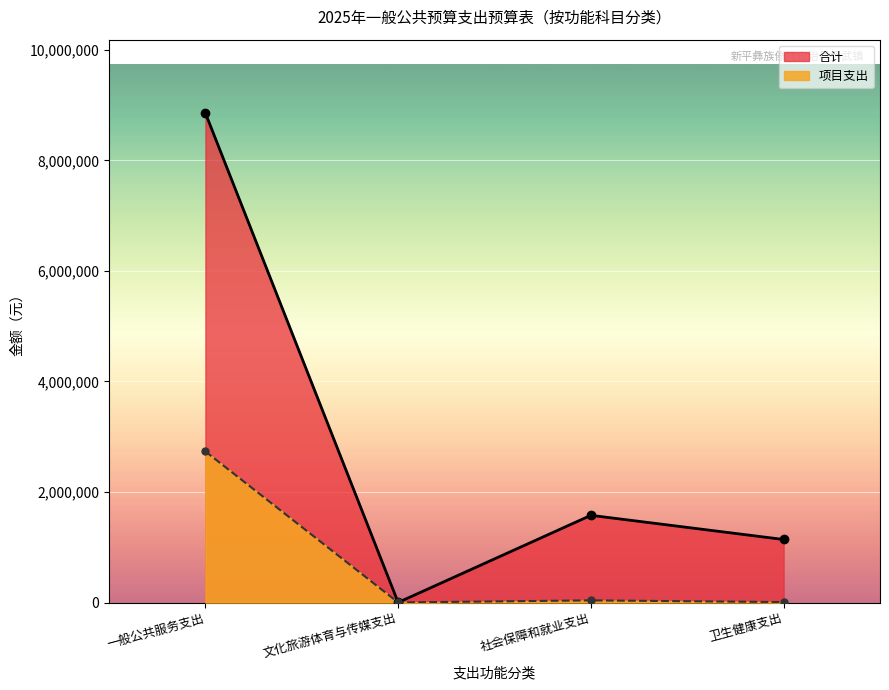

Which series has the largest range (max minus min)?

合计